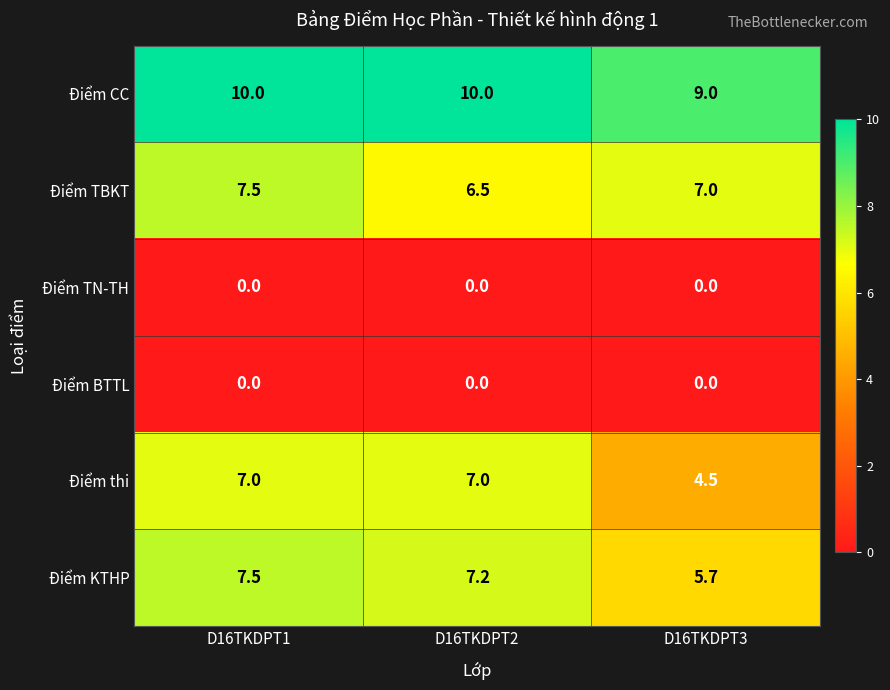

Reading left to right, list all the values displayed in this chart.

Điểm CC: D16TKDPT1=10.0	D16TKDPT2=10.0	D16TKDPT3=9.0
Điểm TBKT: D16TKDPT1=7.5	D16TKDPT2=6.5	D16TKDPT3=7.0
Điểm TN-TH: D16TKDPT1=0.0	D16TKDPT2=0.0	D16TKDPT3=0.0
Điểm BTTL: D16TKDPT1=0.0	D16TKDPT2=0.0	D16TKDPT3=0.0
Điểm thi: D16TKDPT1=7.0	D16TKDPT2=7.0	D16TKDPT3=4.5
Điểm KTHP: D16TKDPT1=7.5	D16TKDPT2=7.2	D16TKDPT3=5.7